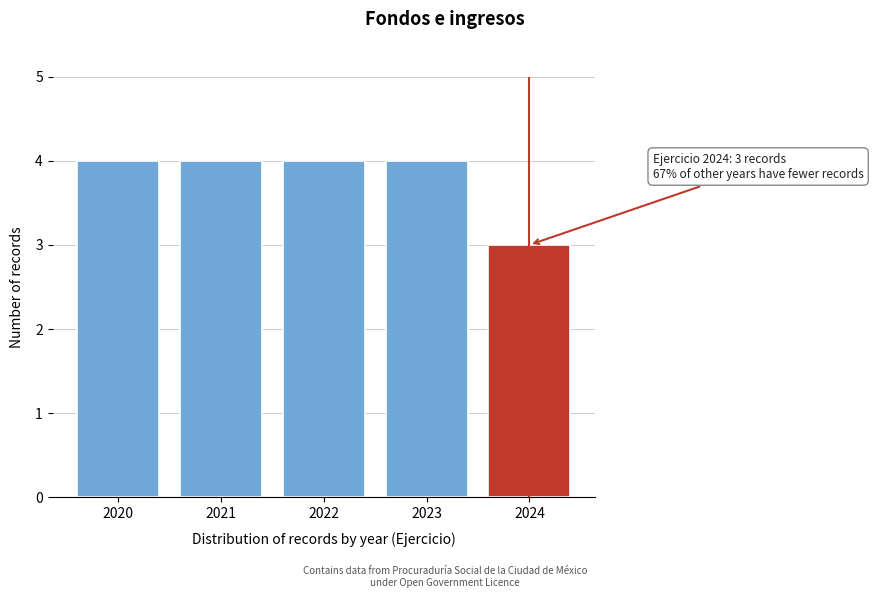

Reading left to right, extract all data points from this chart.

2020=4	2021=4	2022=4	2023=4	2024=3